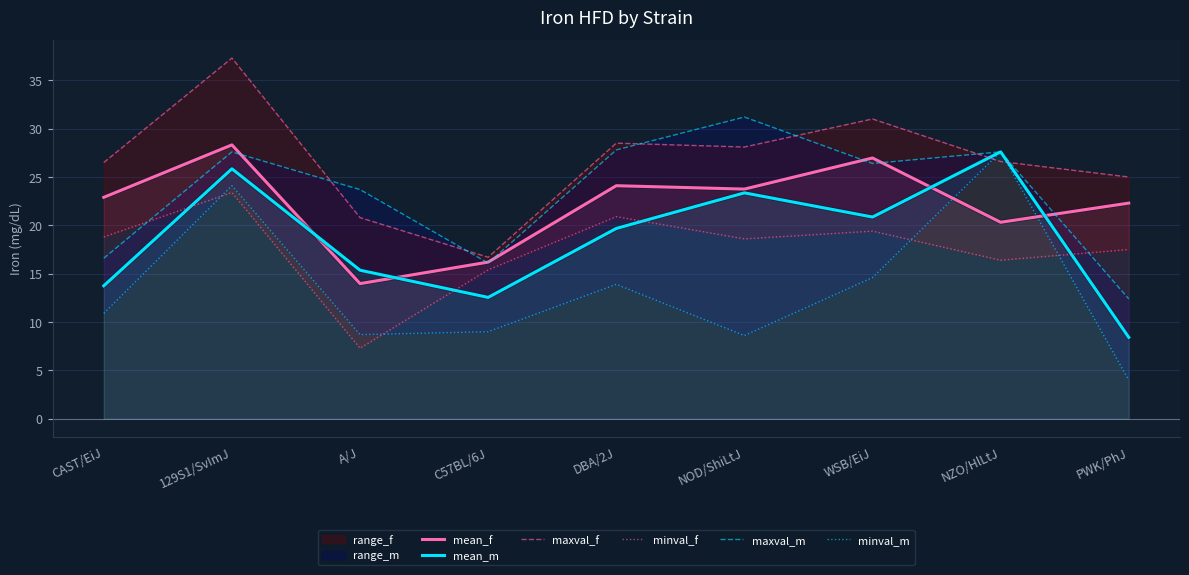

What is the sum of all maxval_f values?

240.5